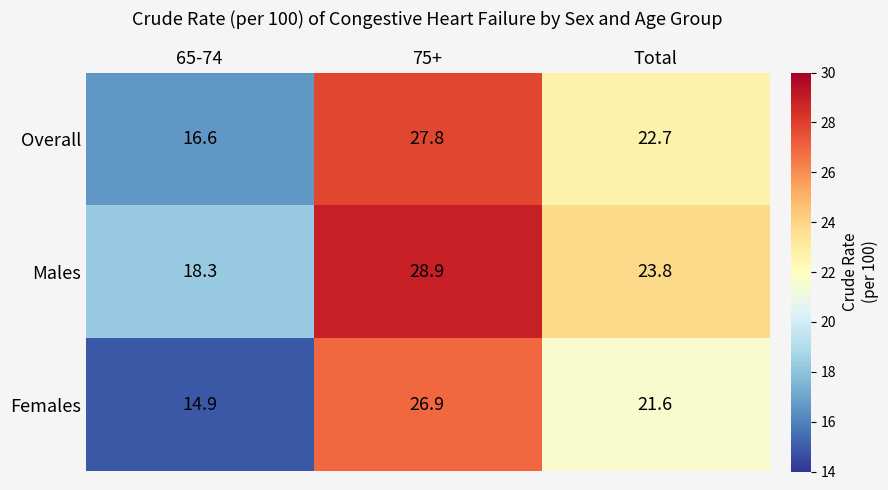

True or false: Males has a value of 23.8 at Total.

True